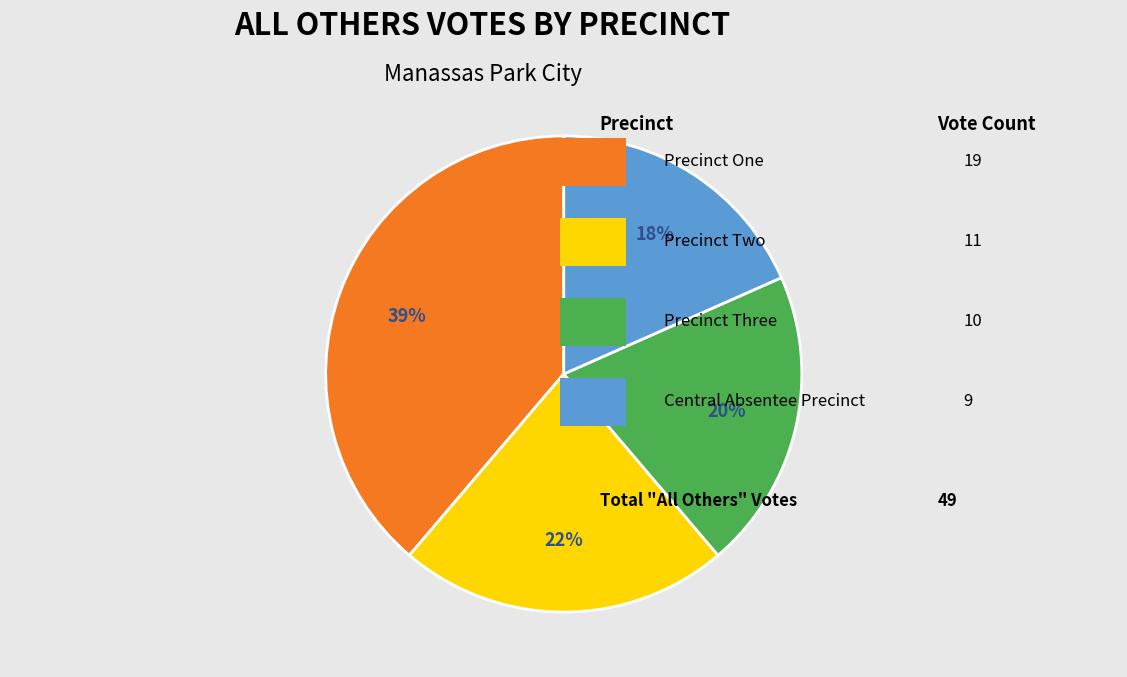

To the nearest percent, what is the average slice percentage?

25%